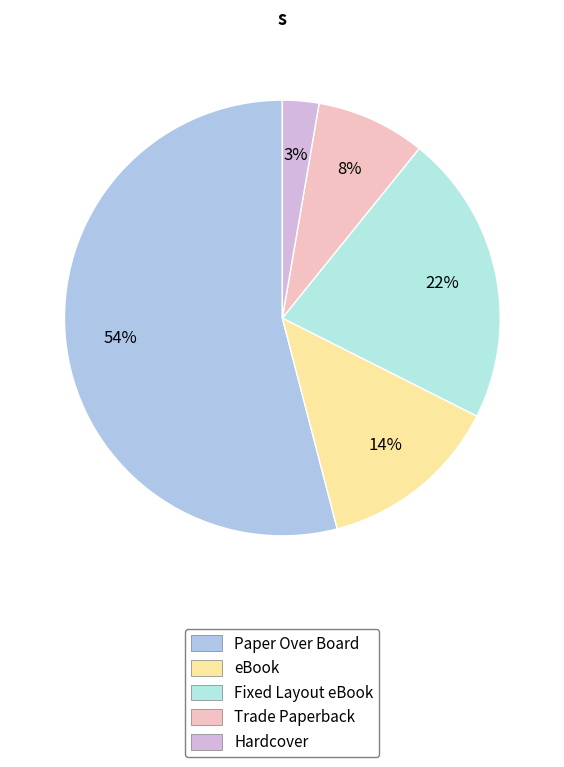

What is the ratio of the value at Trade Paperback to the value at Fixed Layout eBook?

0.4